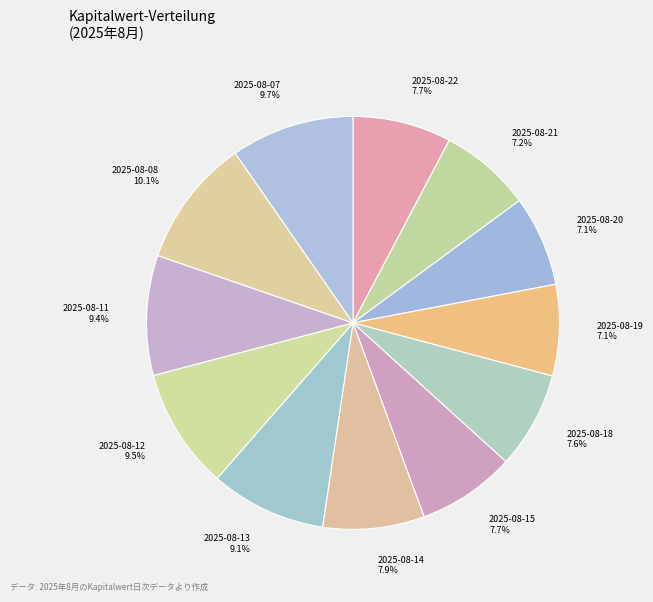

To the nearest percent, what is the average slice percentage?

8%